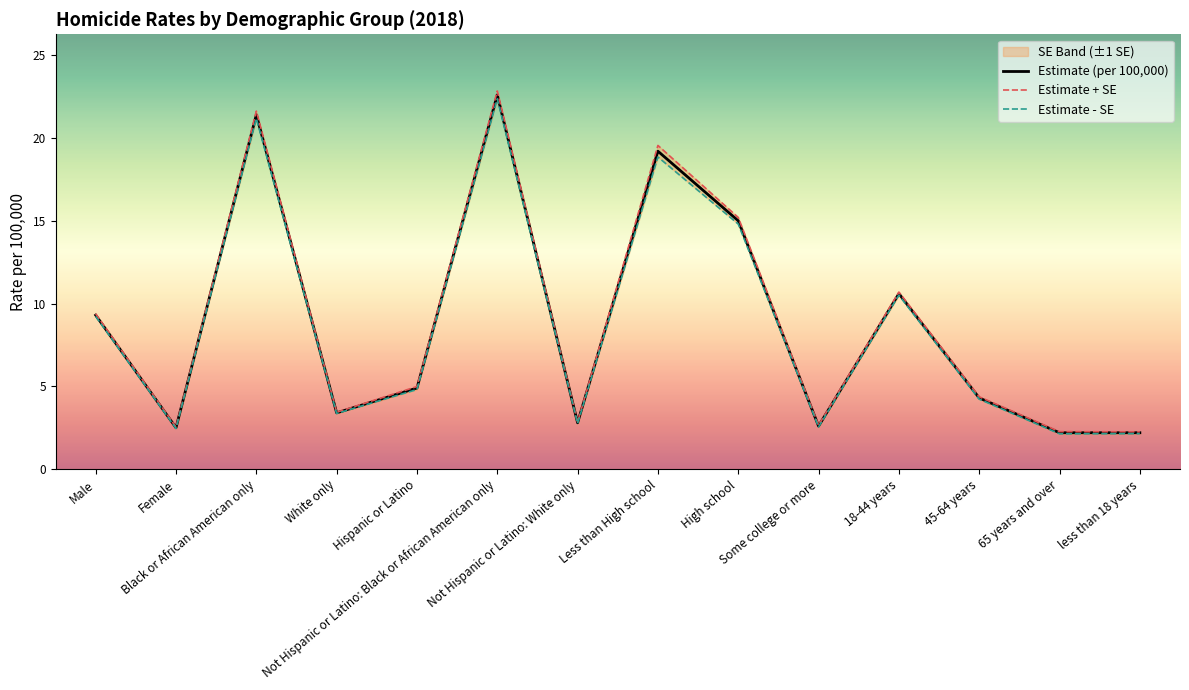

What value does the Estimate - SE series have at Hispanic or Latino?

4.8